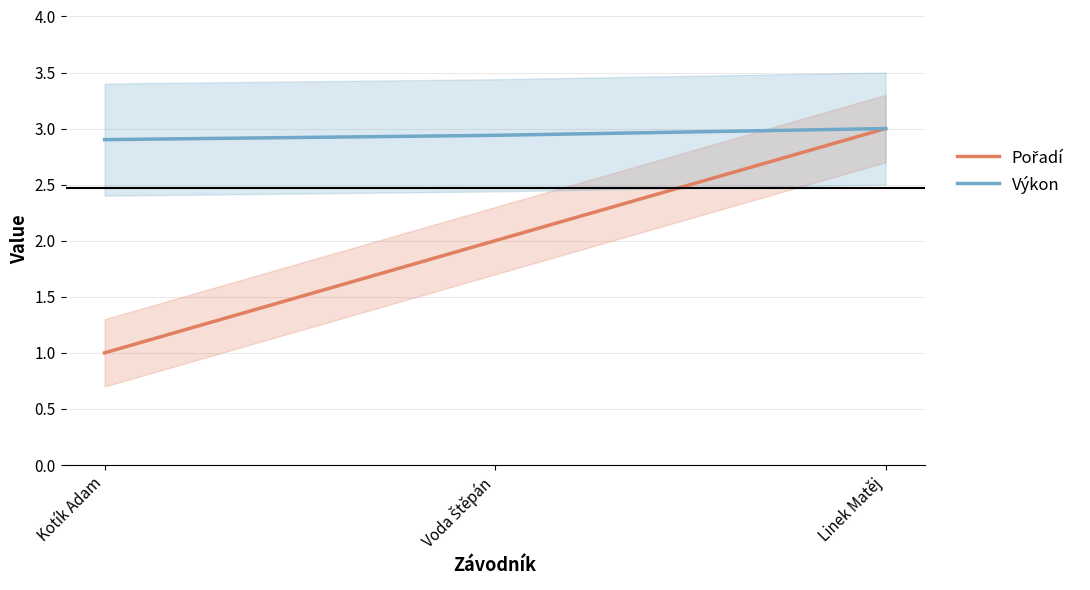

Which series has the largest range (max minus min)?

Pořadí